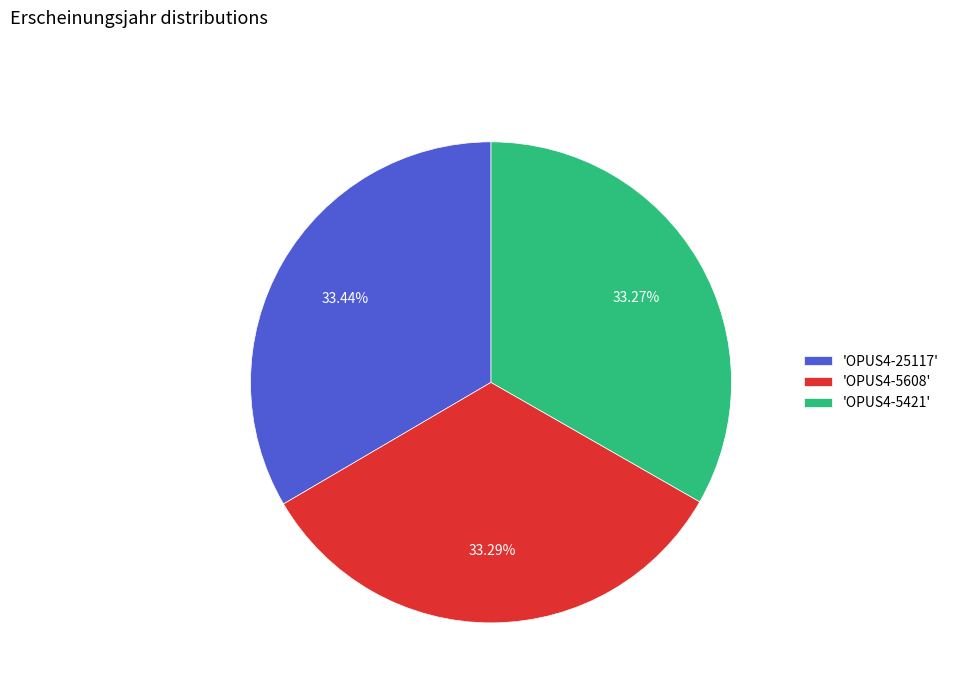

To the nearest percent, what is the average slice percentage?

33%